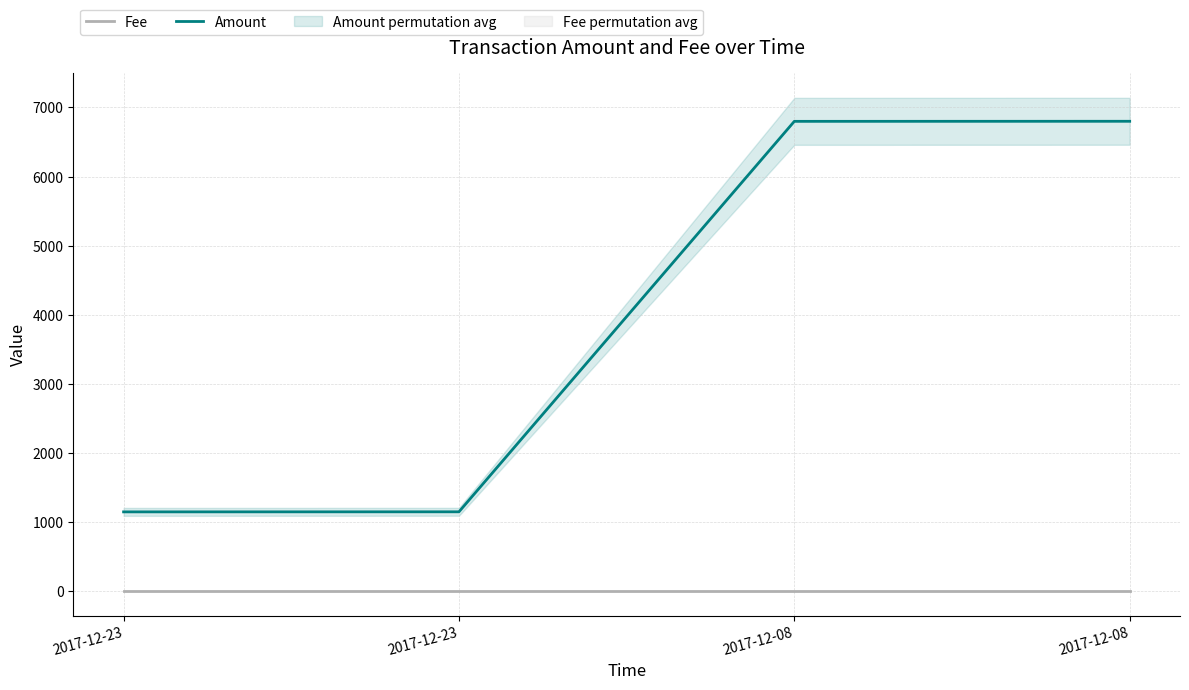

List the series in order of their peak value, highest first.

Amount, Fee